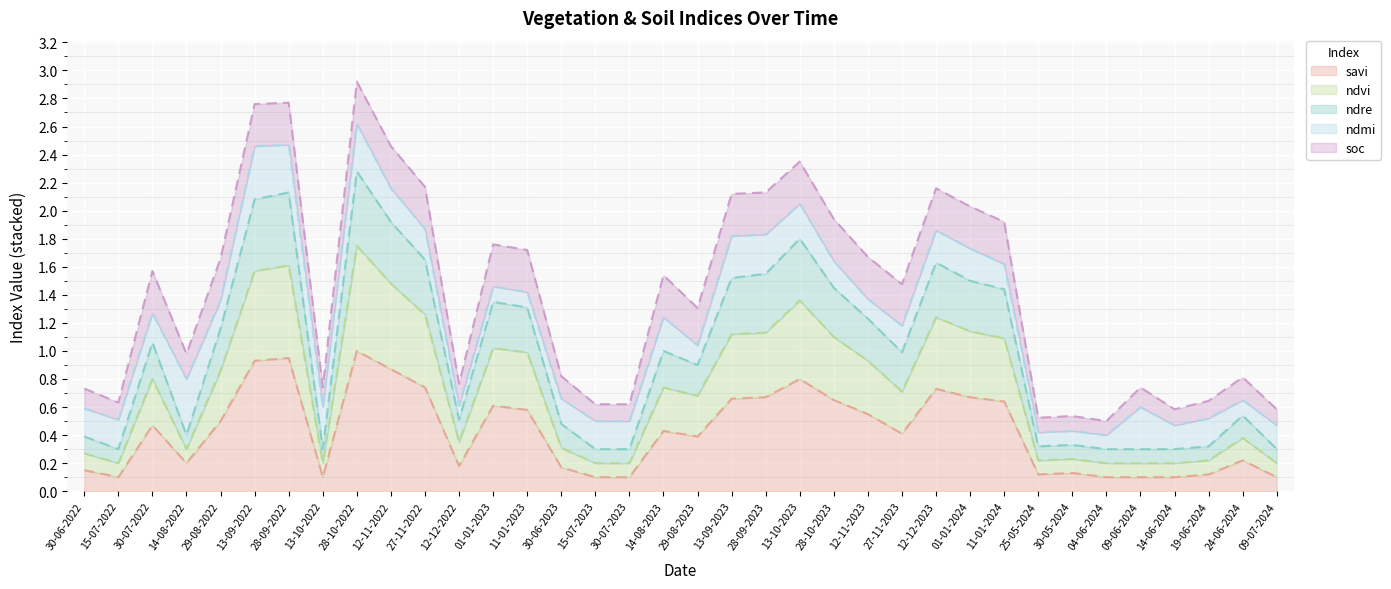

Is it true that savi equals 1.0 at 28-10-2022?

True